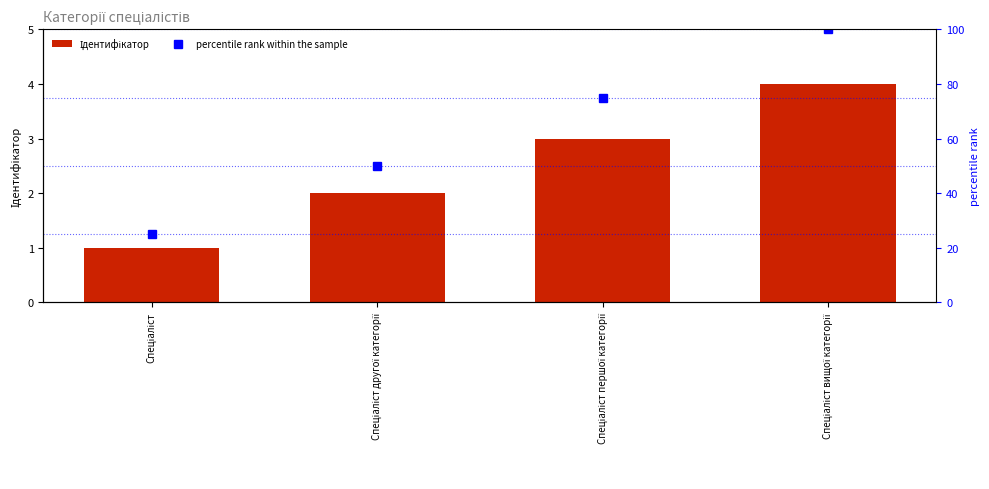

At which category does the chart reach its minimum across all series?

Спеціаліст